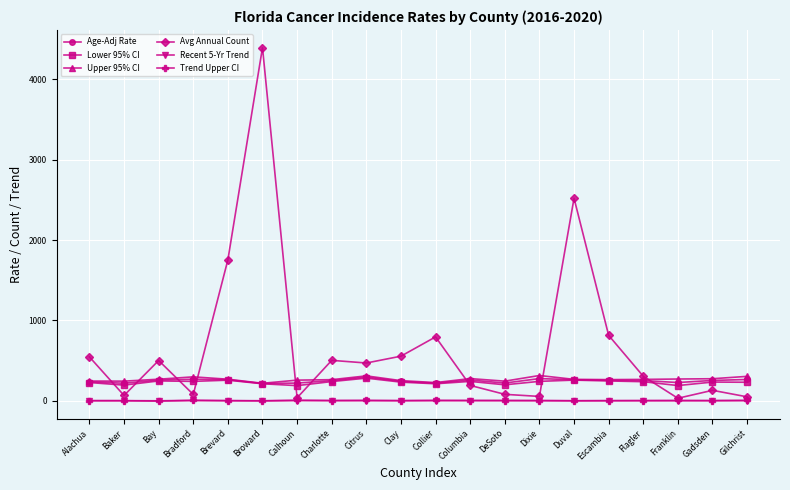

After their last crossing, which series has the higher values: Avg Annual Count or Lower 95% CI?

Lower 95% CI